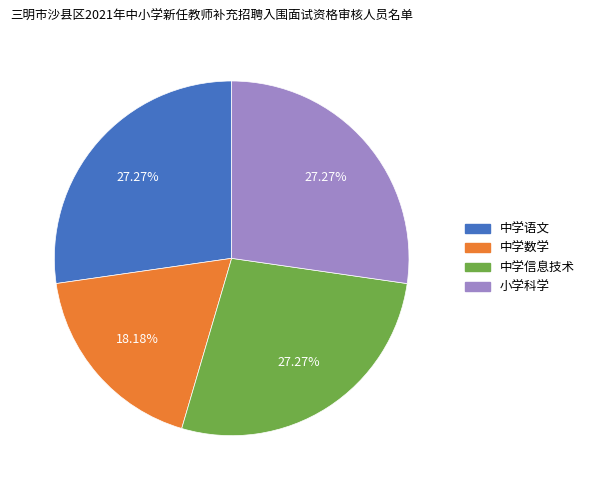

To the nearest percent, what portion does 中学信息技术 represent?

27%